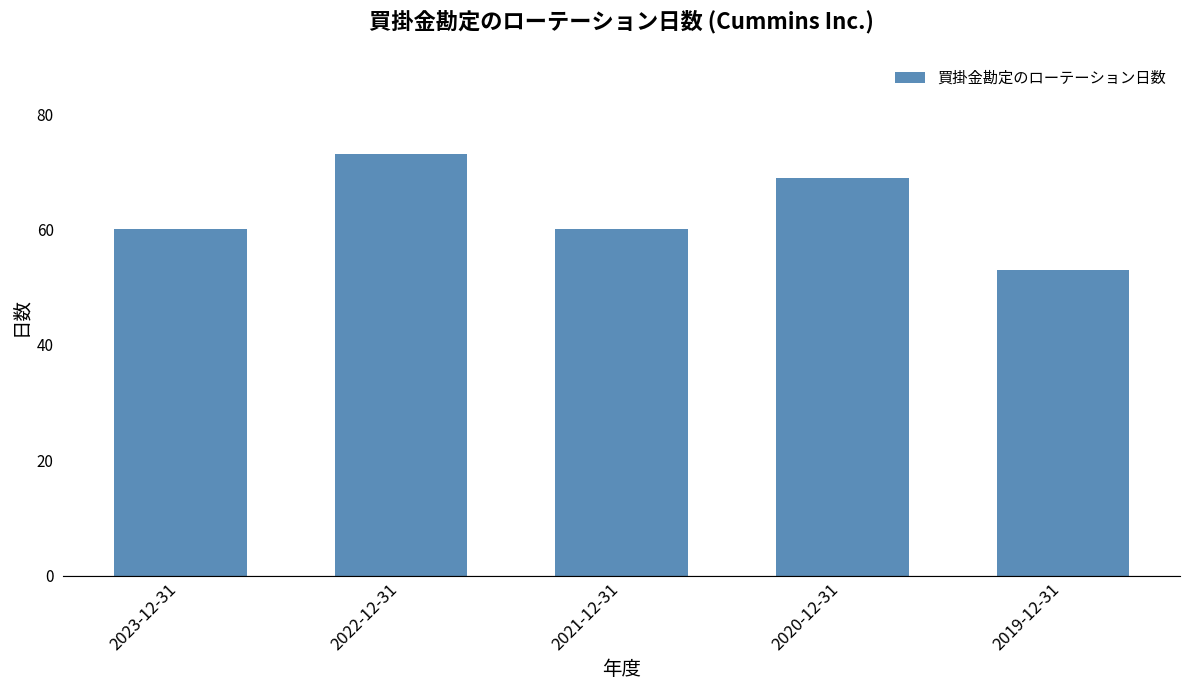

Are the bars horizontal?

No